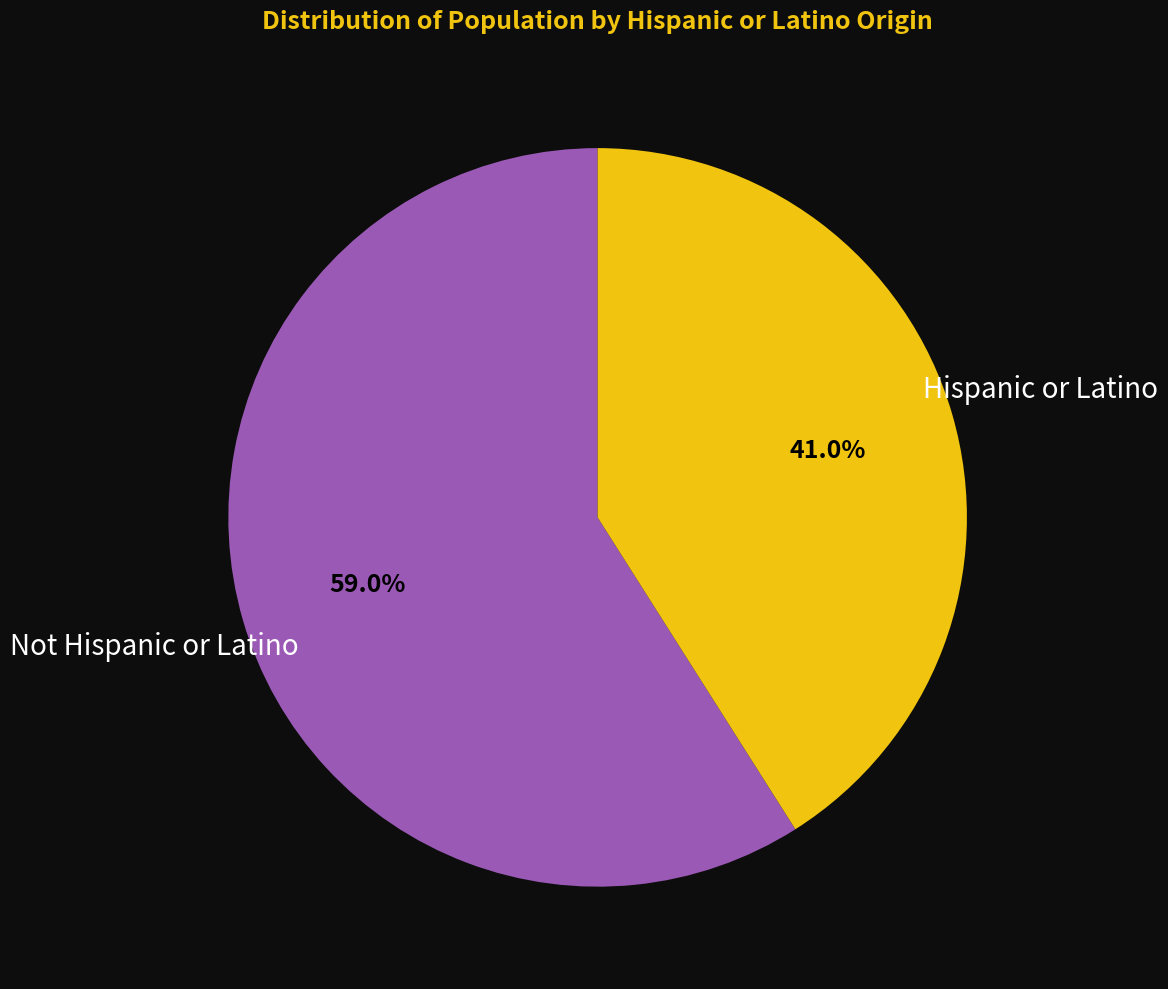

Does Not Hispanic or Latino account for over 50% of the chart?

Yes